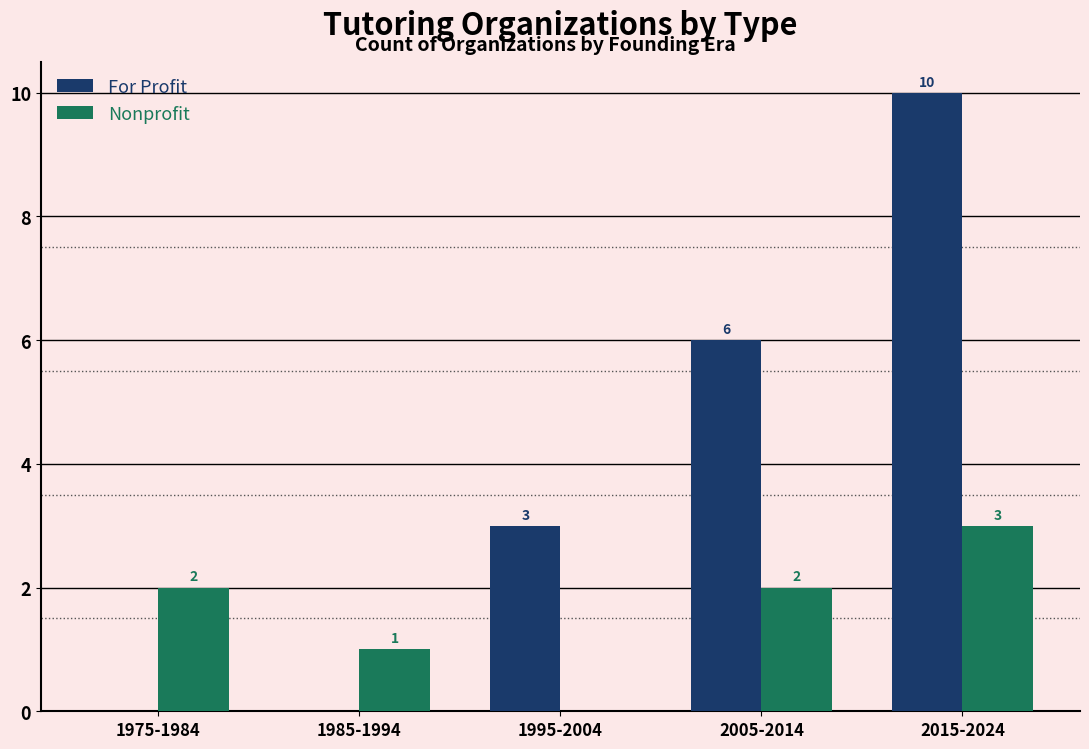

What is the maximum value shown in the chart?

10